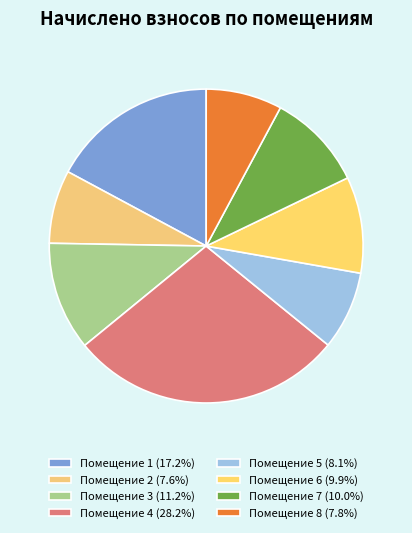

Count the number of slices in the pie.

8